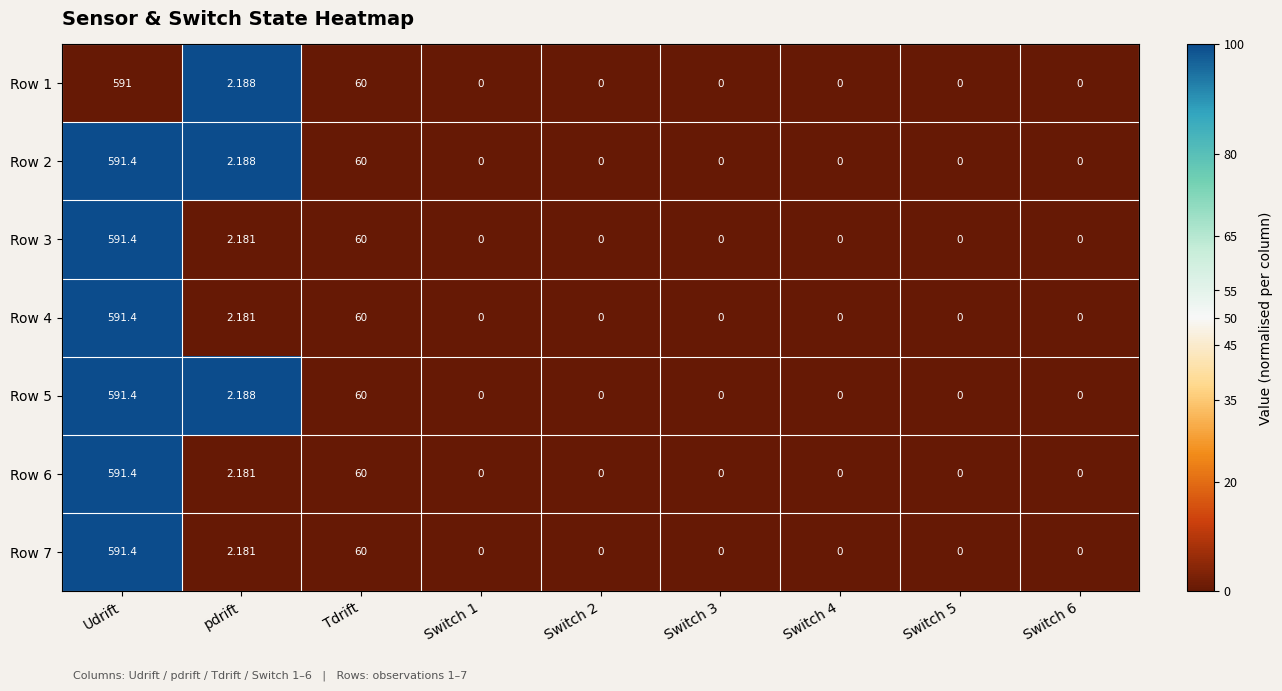

At which label does Row 4 reach its peak?

Udrift